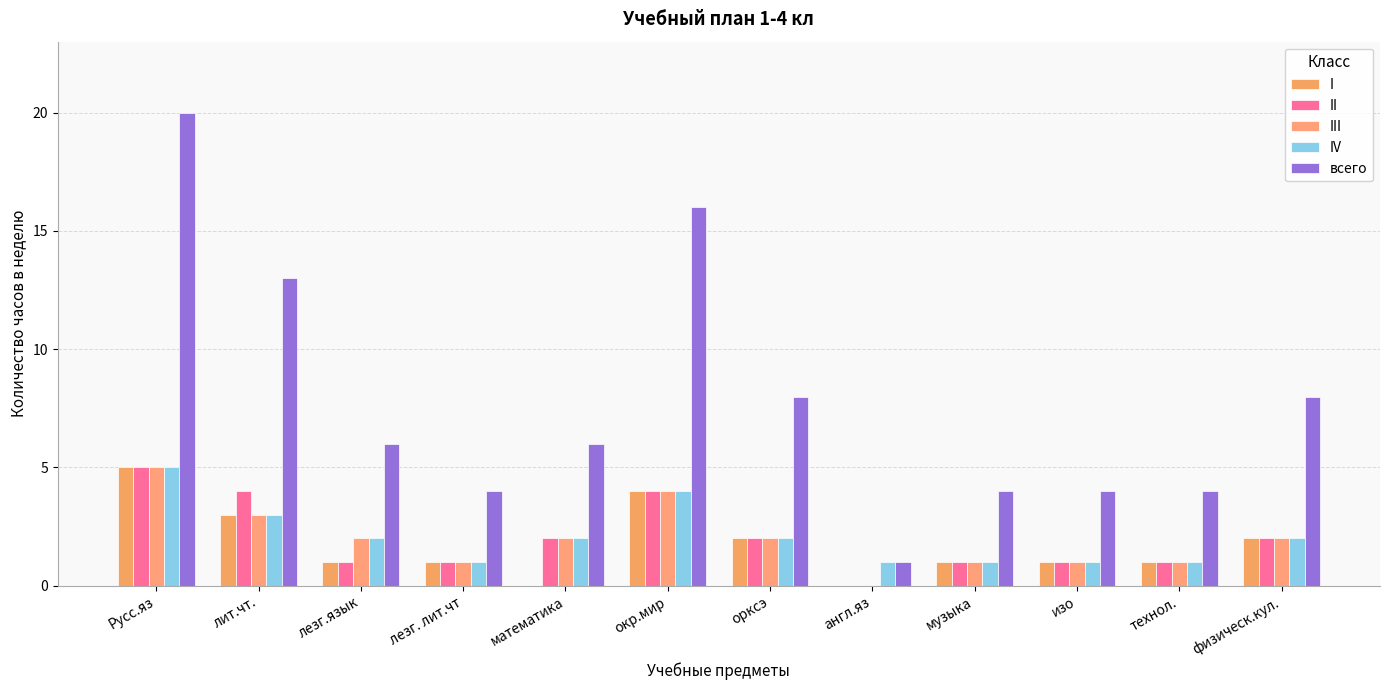

What is the label of the 8th bar from the right?

математика